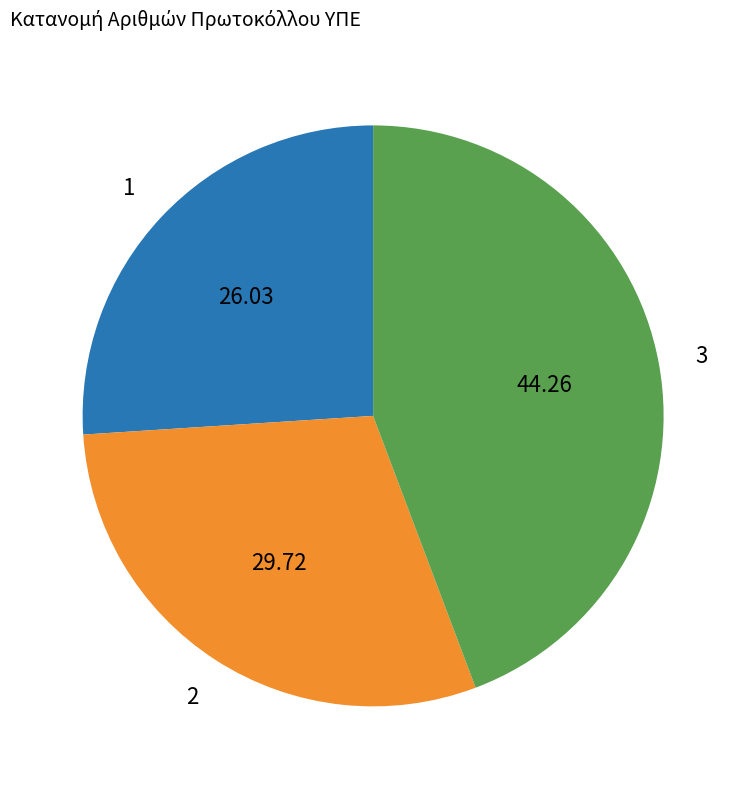

How many segments does this pie chart have?

3